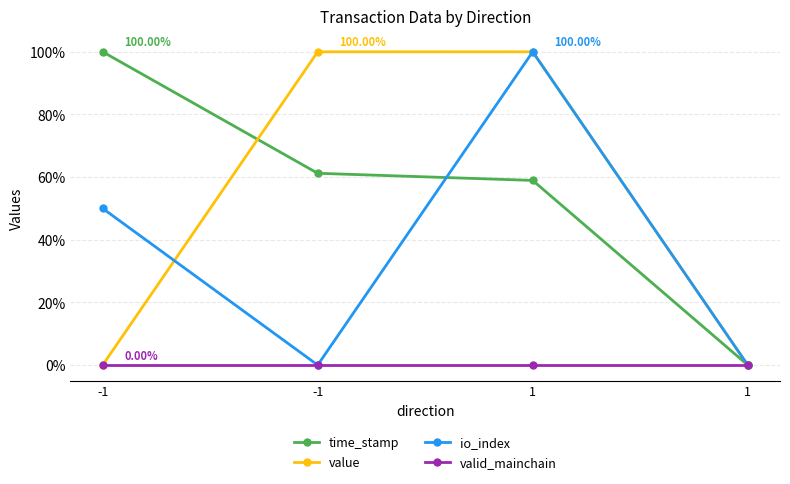

How many lines are shown in the chart?

4